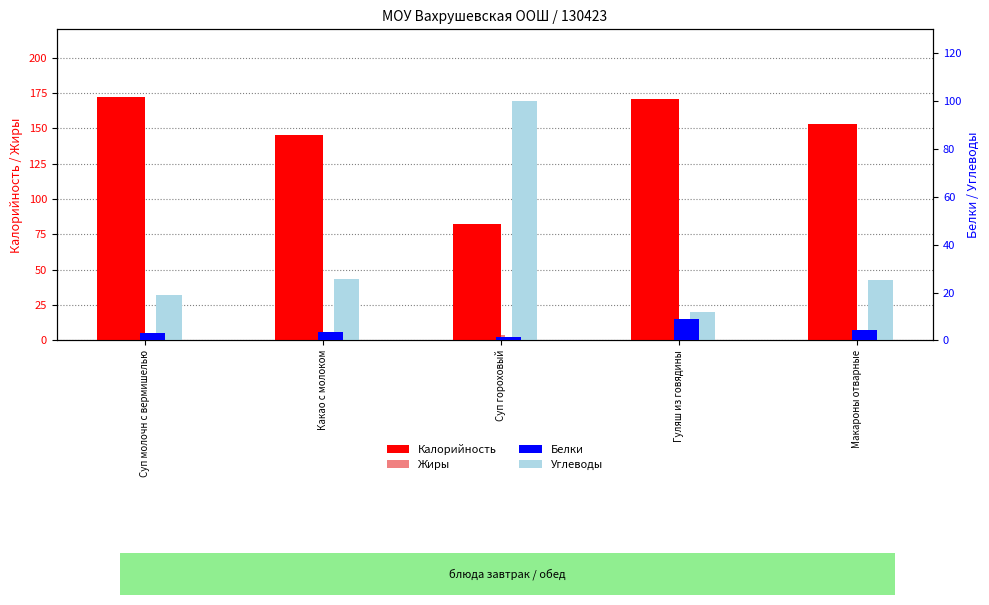

The Белки series shows 8.9 at Гуляш из говядины. True or false?

True